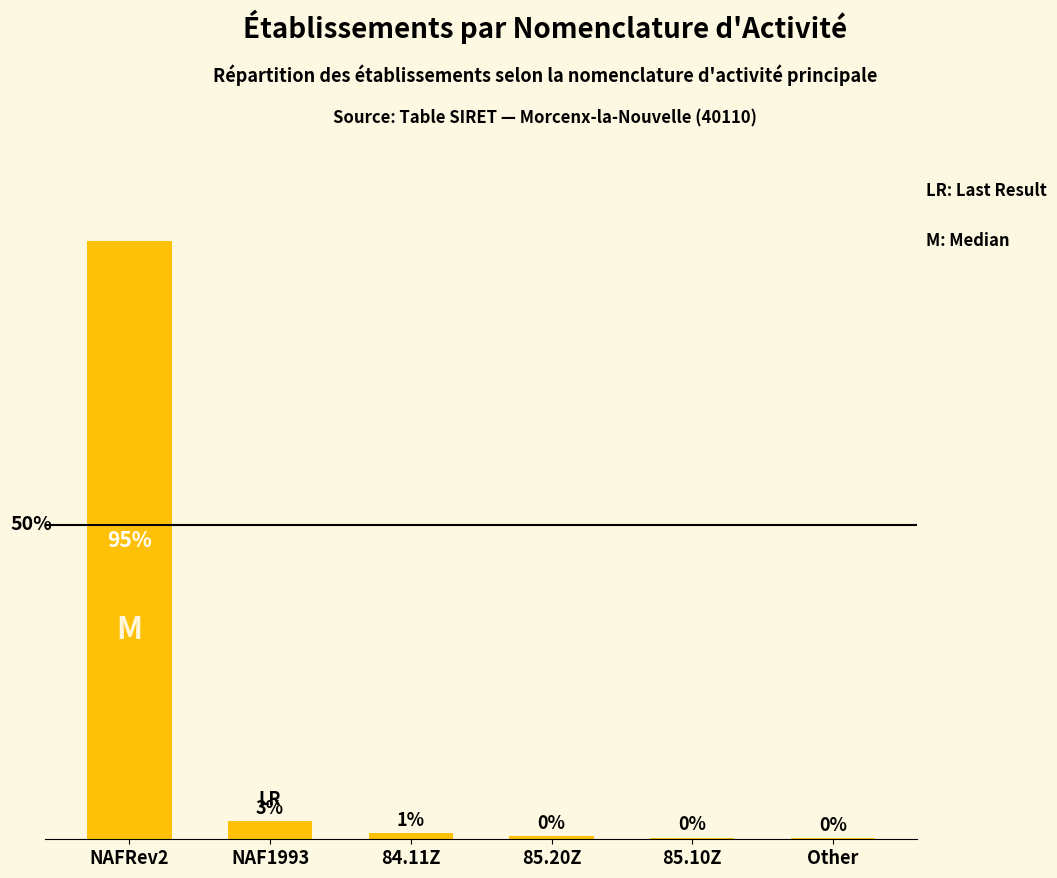

What is the minimum value shown in the chart?

0.2